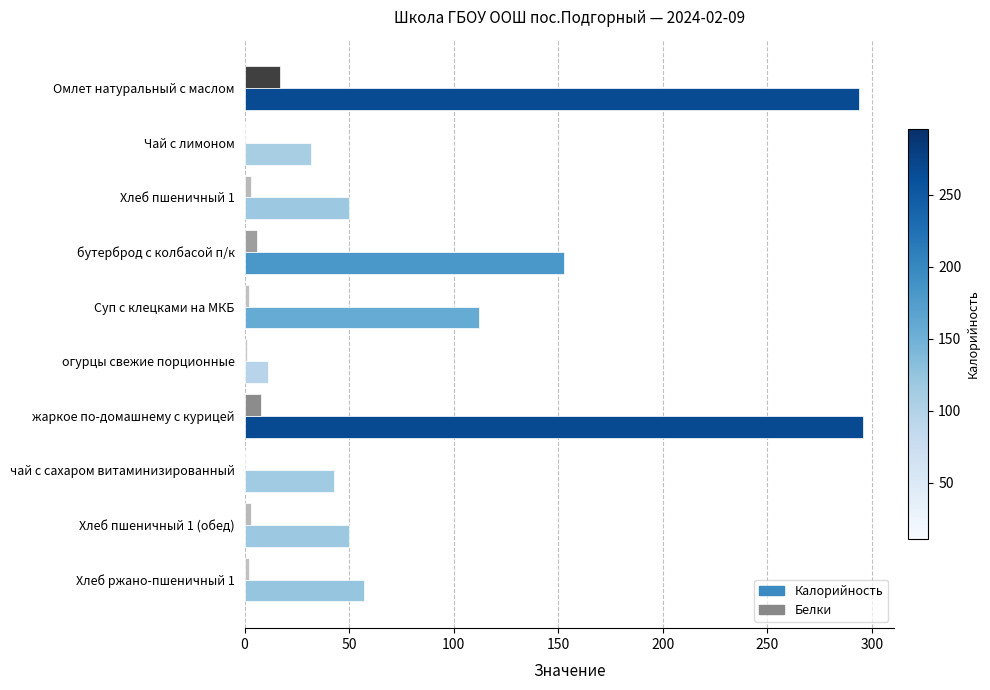

Which series changed the most between Омлет натуральный с маслом and Суп с клецками на МКБ?

Калорийность